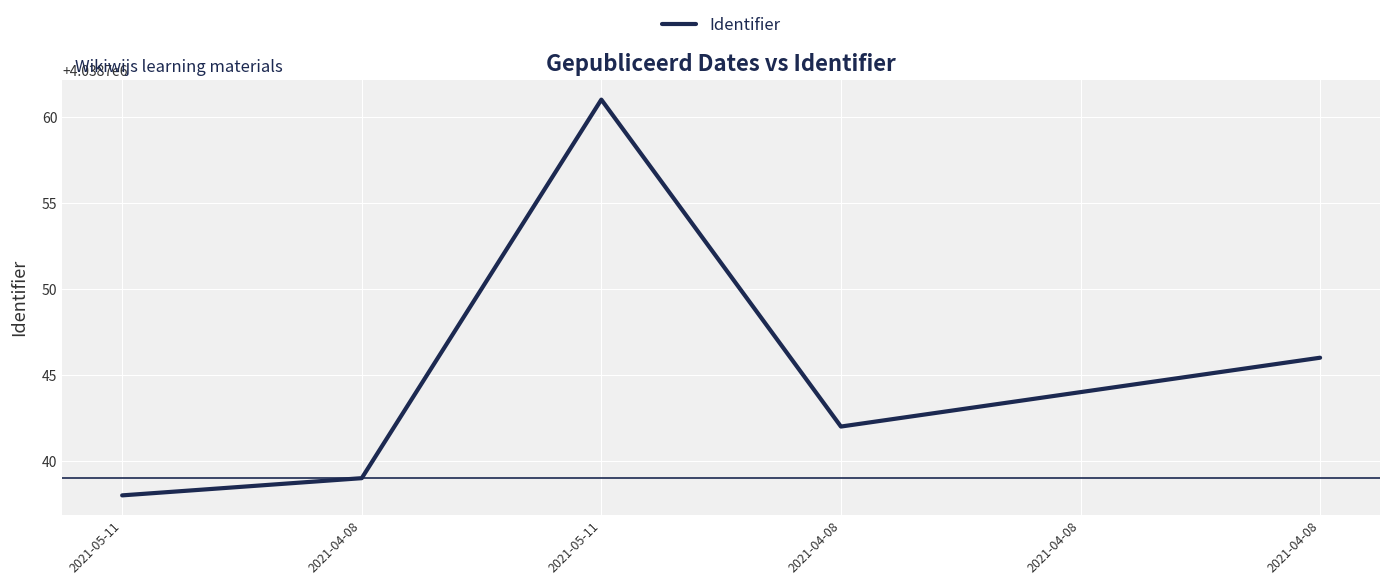

Is it true that the value at 2021-04-08 is 1302910?

False